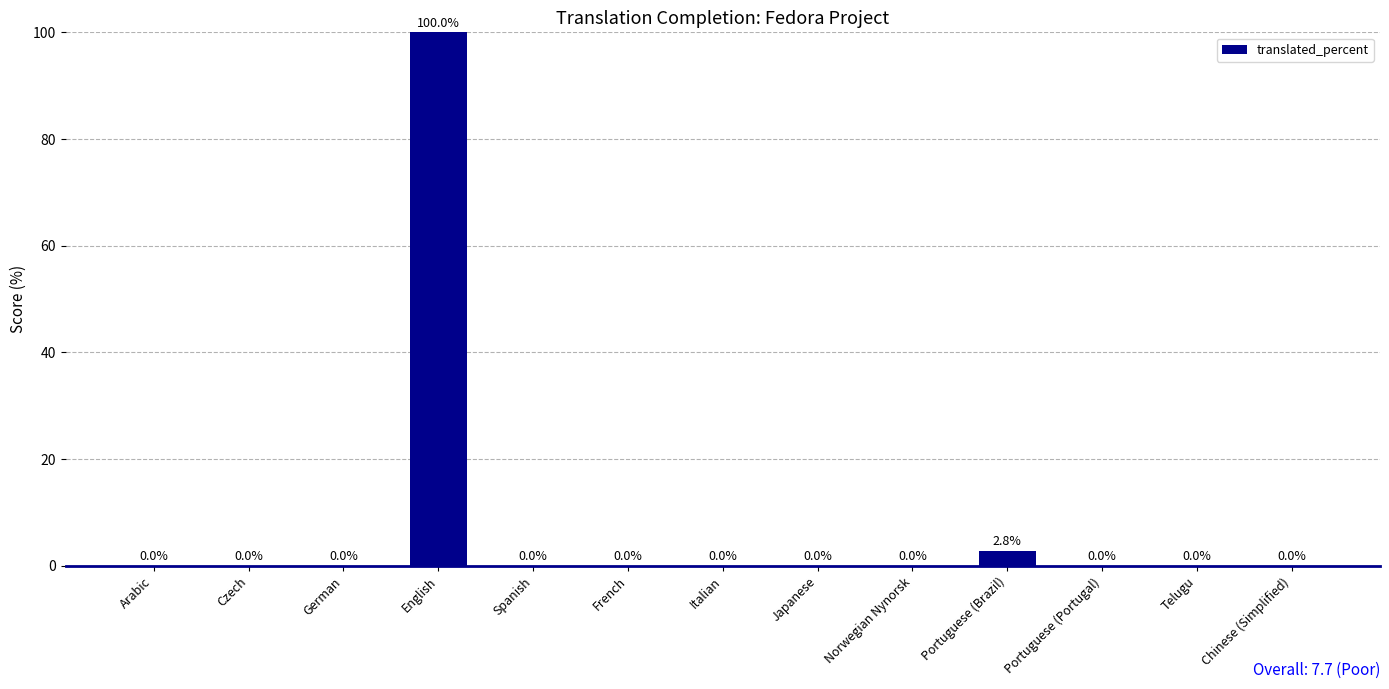

At which category does the chart reach its peak across all series?

English